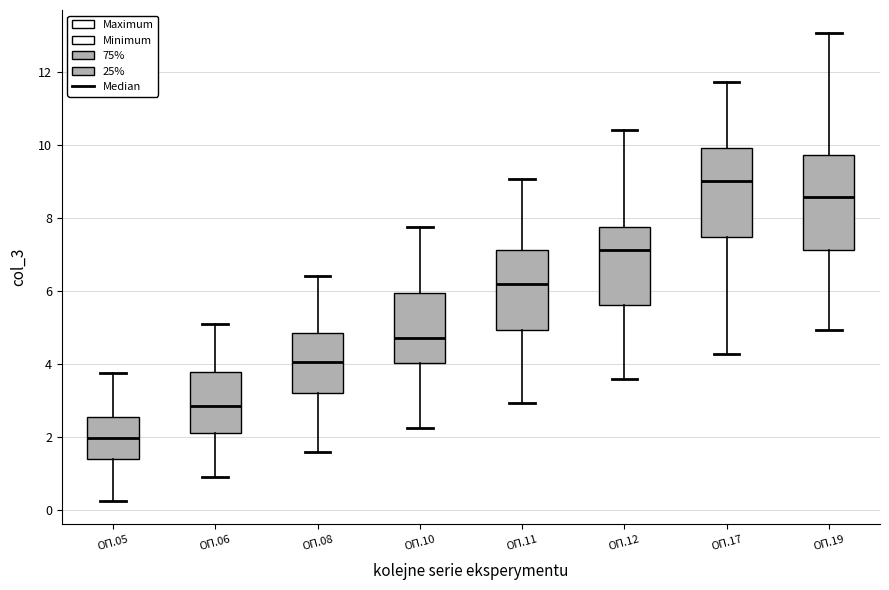

Reading left to right, read every box against the y-axis: the position of its median line, the range the box covers, and the ends of its whiskers. The values are not printed on the chart, so give them approximately, as read against the axis.

ОП.05: median 2.0, box 1.4 to 2.6, whiskers 0.2 to 3.8
ОП.06: median 2.8, box 2.2 to 3.8, whiskers 1.0 to 5.0
ОП.08: median 4.0, box 3.2 to 4.8, whiskers 1.6 to 6.4
ОП.10: median 4.8, box 4.0 to 6.0, whiskers 2.2 to 7.8
ОП.11: median 6.2, box 5.0 to 7.2, whiskers 3.0 to 9.0
ОП.12: median 7.2, box 5.6 to 7.8, whiskers 3.6 to 10.4
ОП.17: median 9.0, box 7.4 to 10.0, whiskers 4.2 to 11.8
ОП.19: median 8.6, box 7.2 to 9.8, whiskers 5.0 to 13.0